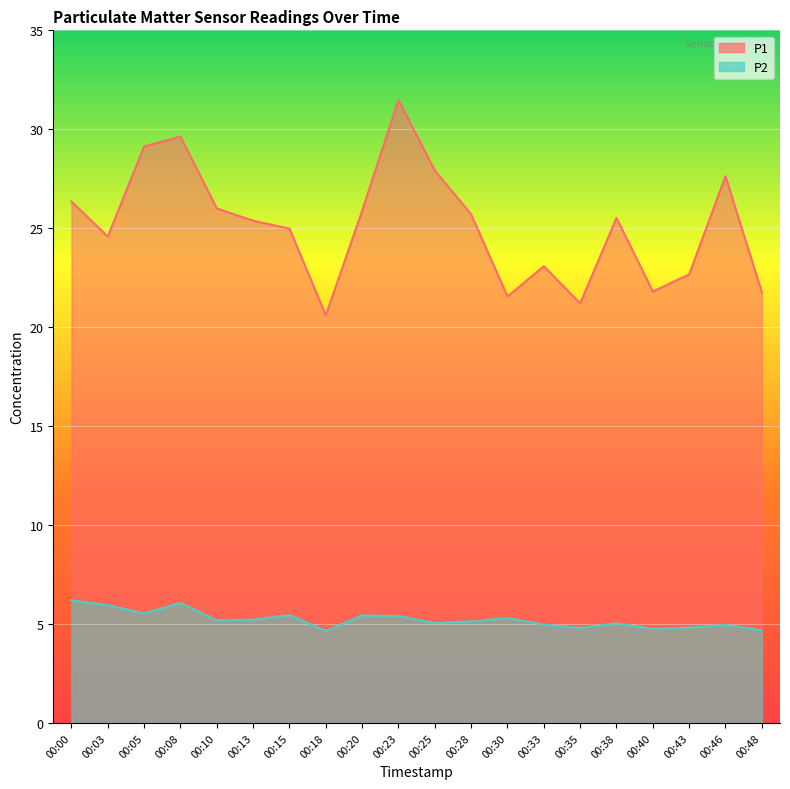

What is the minimum value shown in the chart?

4.7